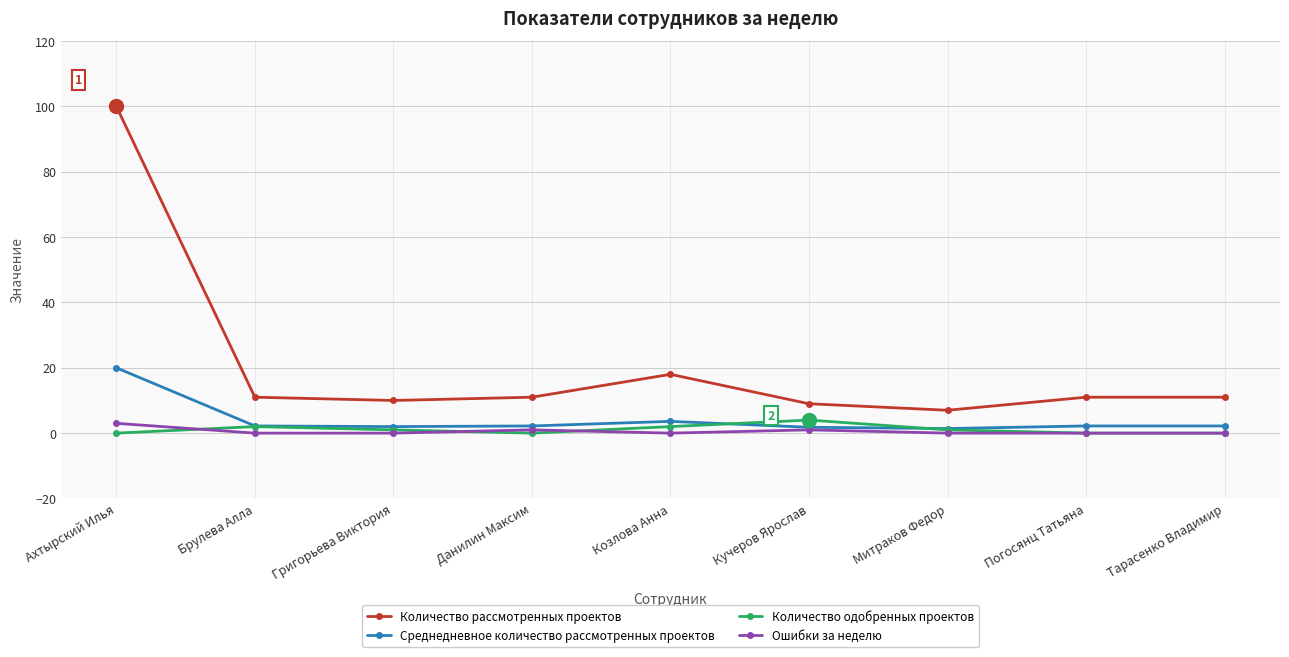

True or false: Ошибки за неделю and Количество рассмотренных проектов cross at least once.

False